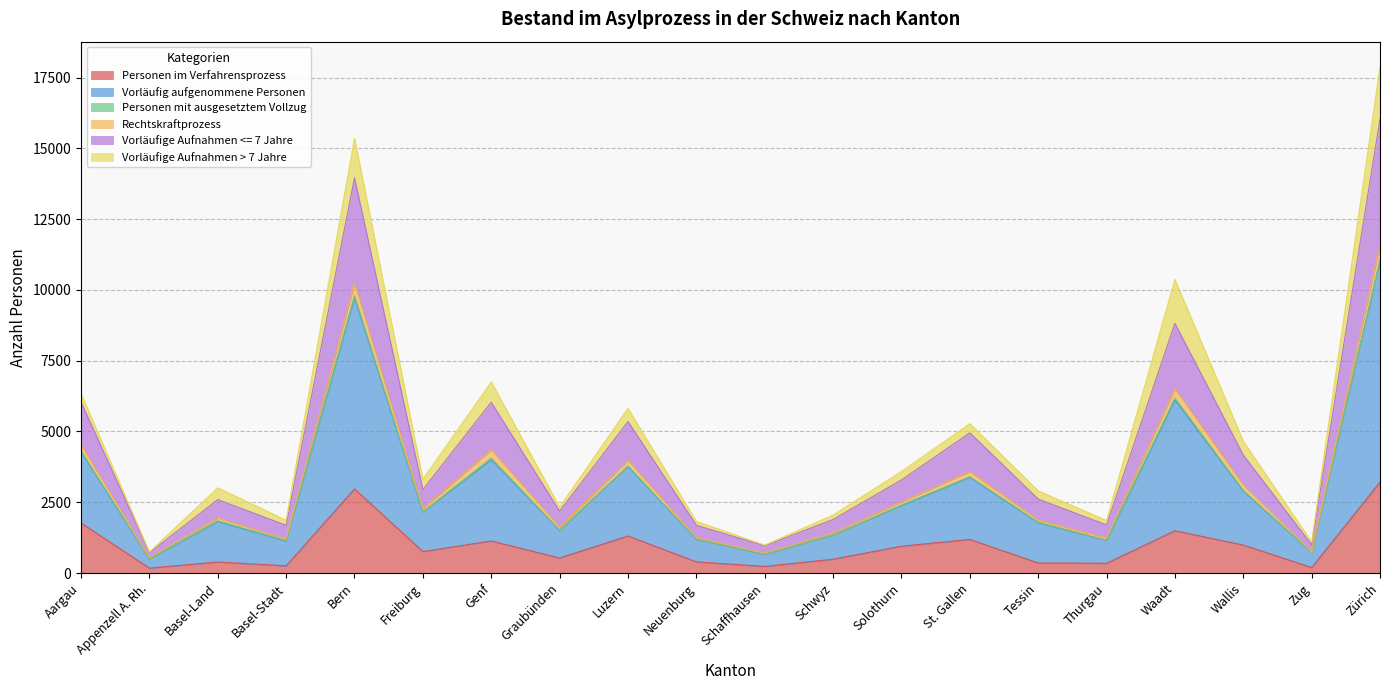

Is it true that Vorläufig aufgenommene Personen equals 14047 at Waadt?

False